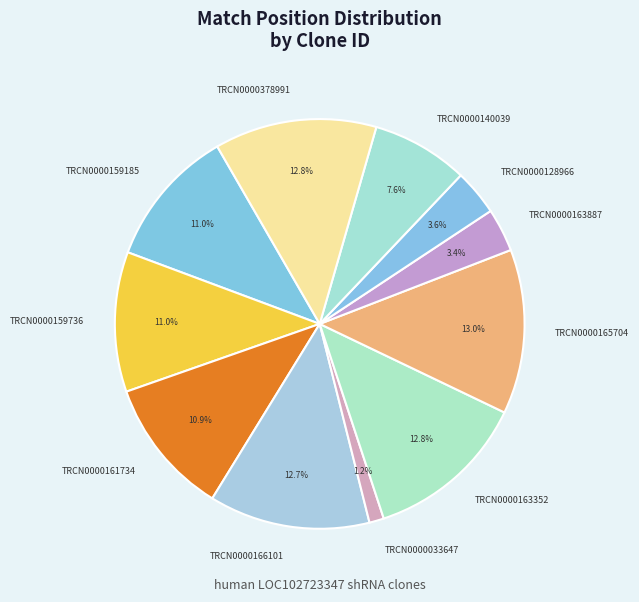

The TRCN0000166101 slice represents 7% of the pie. True or false?

False